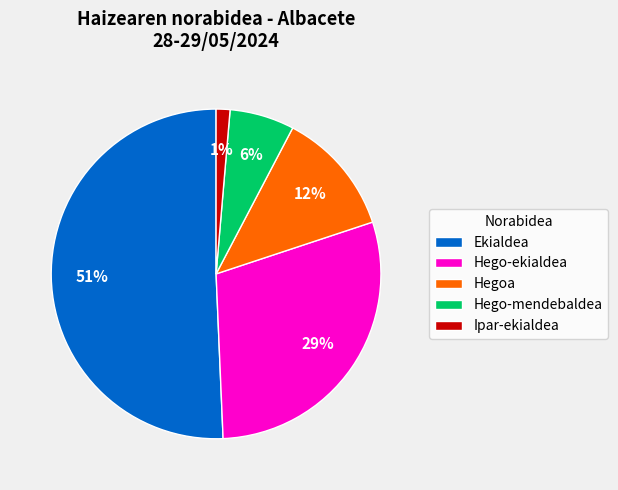

Is there any slice that represents more than half of the pie?

Yes